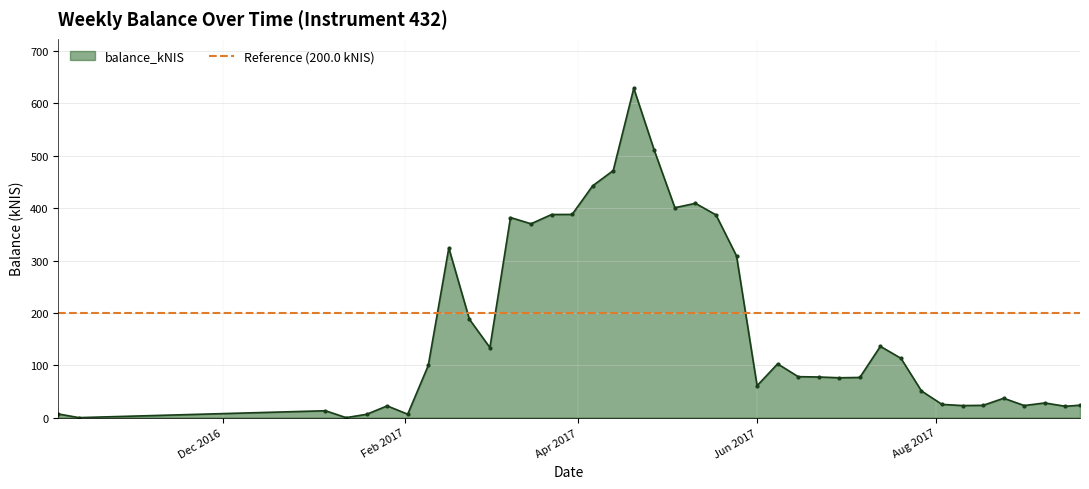

True or false: there are more than 2 points higher than both neighbors.

True